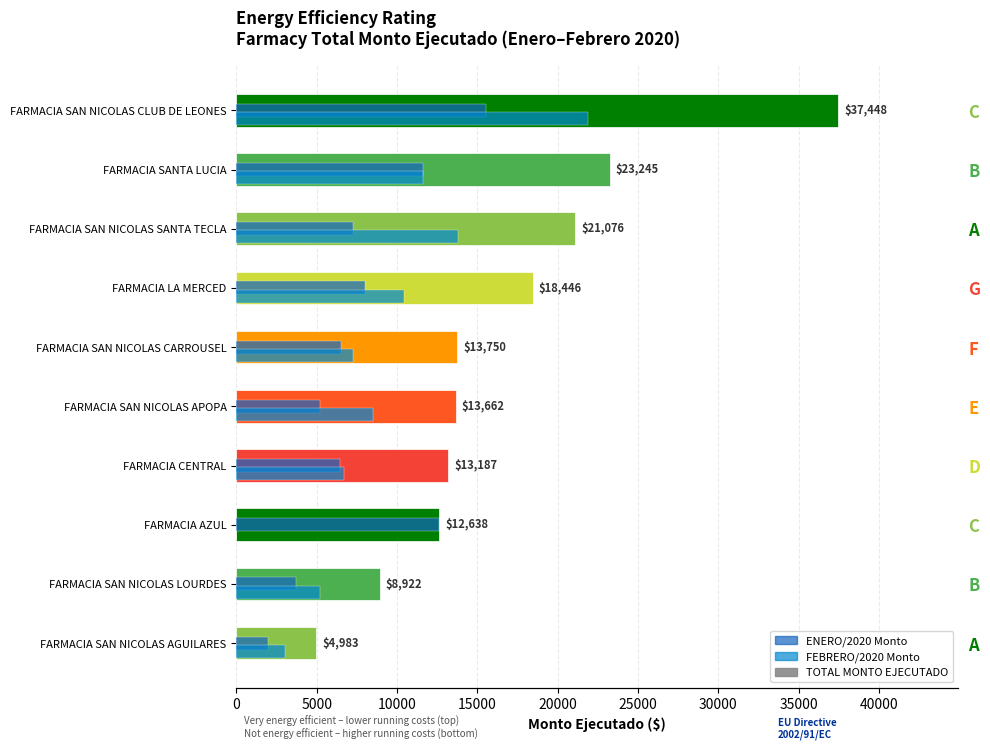

How many data points does each series have?

10